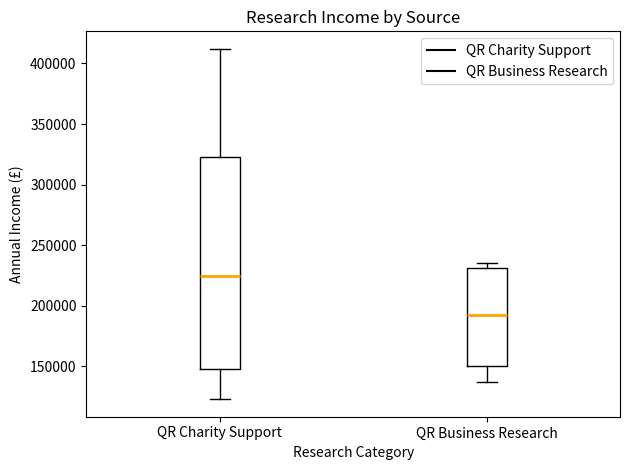

Which box has the highest median line?

QR Charity Support